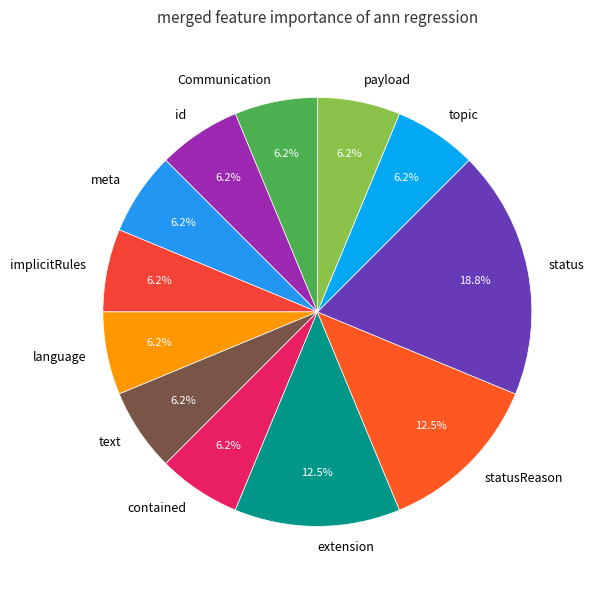

Is the sum of meta and Communication greater than half?

No